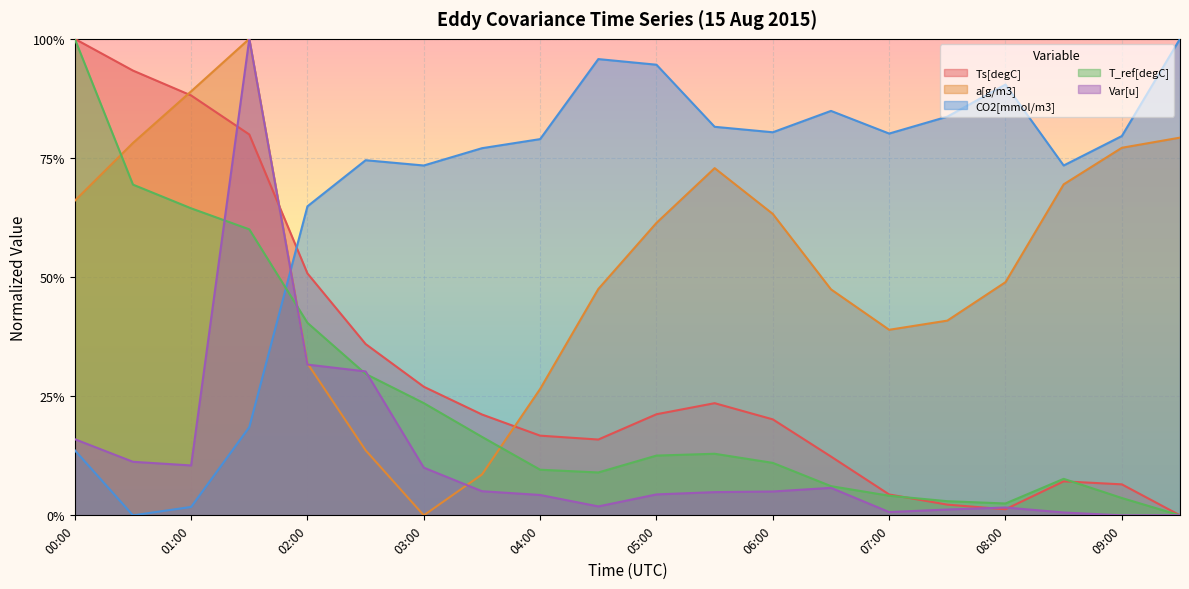

Which series ends up on top after the final intersection of Var[u] and CO2[mmol/m3]?

CO2[mmol/m3]